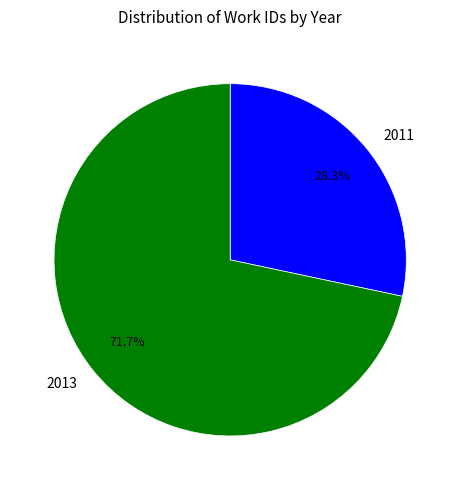

Rank the categories by value from highest to lowest.

2013, 2011